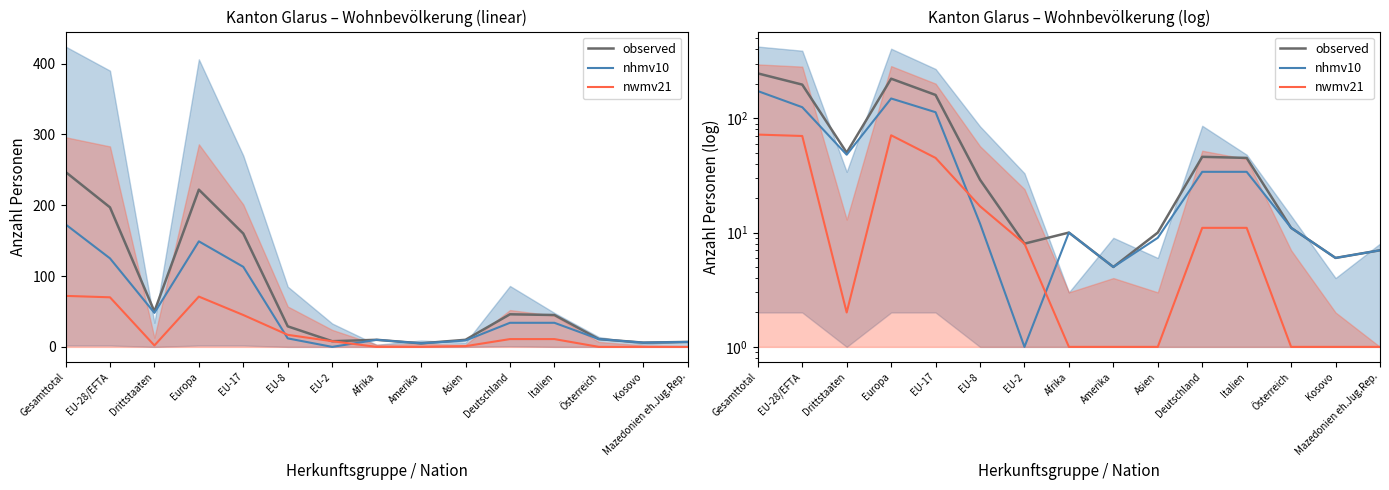

How many interior local valleys does the observed series have?

4